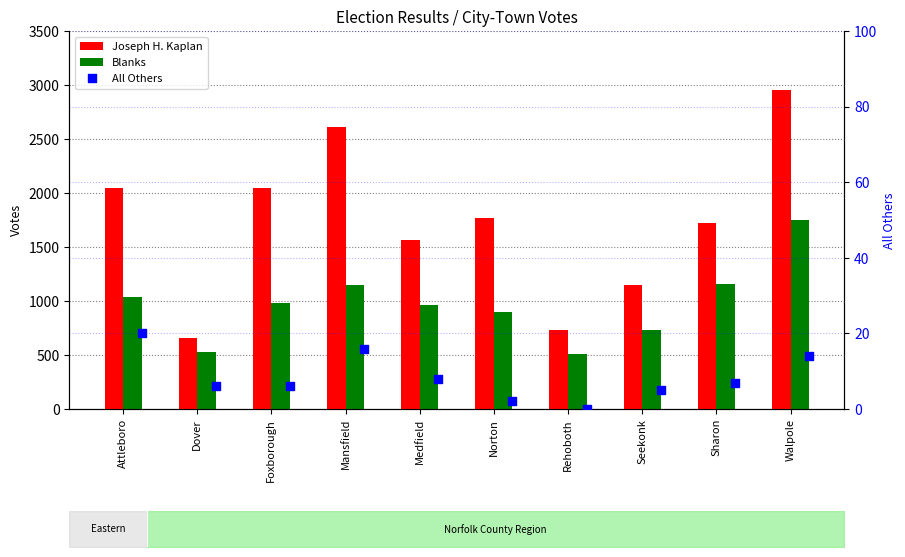

What is the total value across all series at Dover?

1190